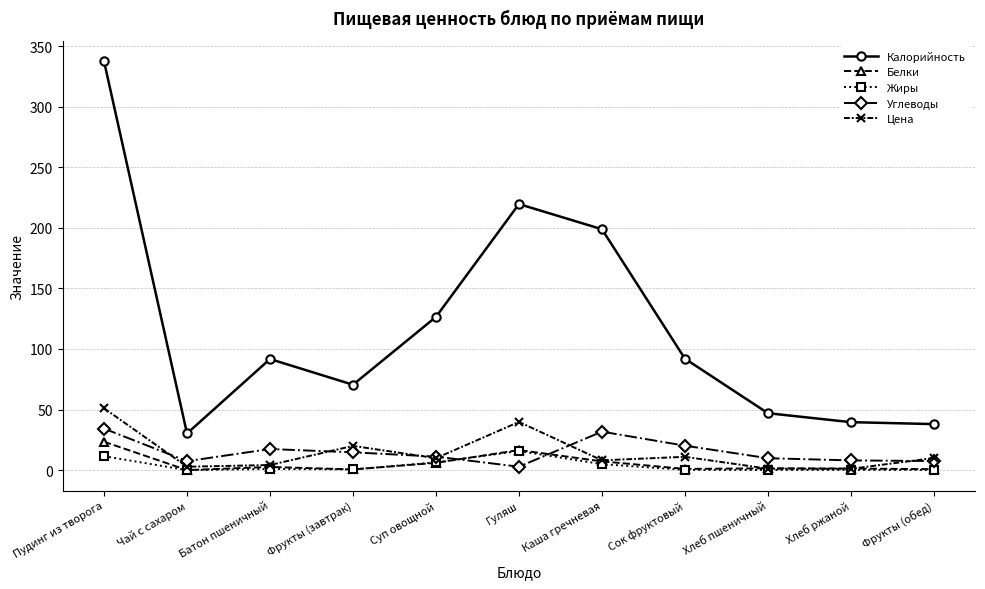

The value of Жиры at Фрукты (завтрак) is 0.6. True or false?

True